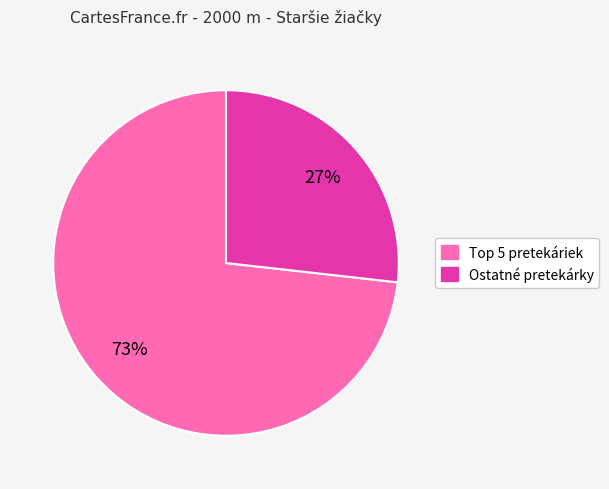

Is there any slice that represents more than half of the pie?

Yes